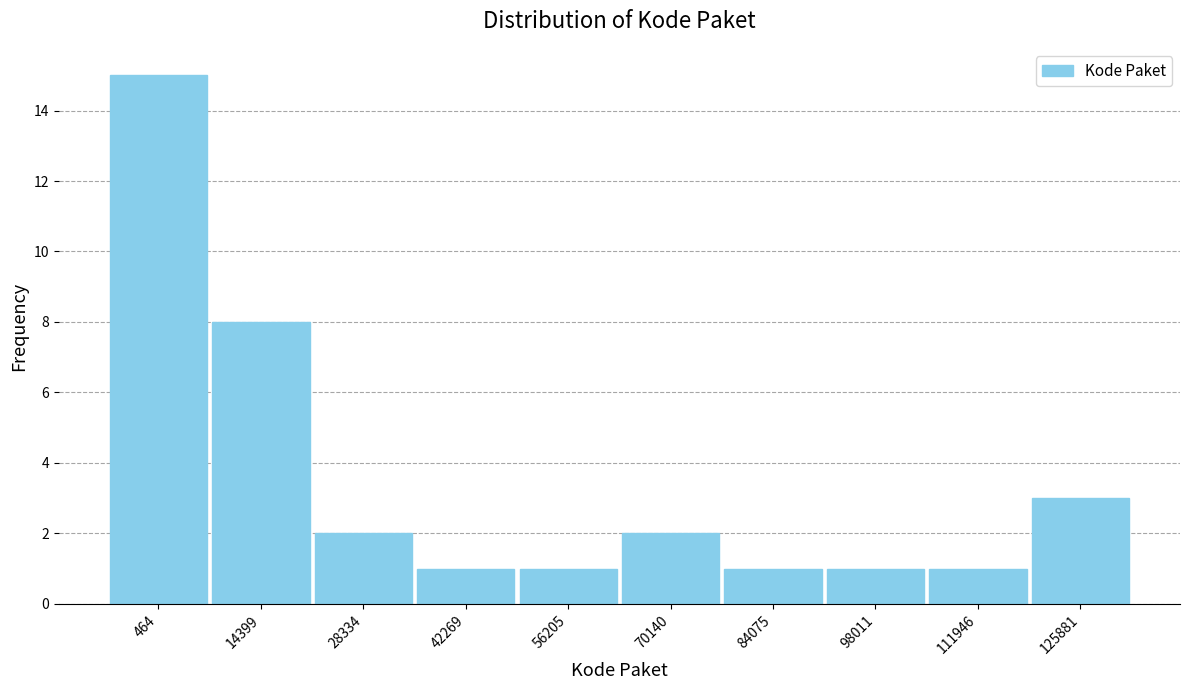

Reading left to right, extract all data points from this chart.

464=15	14399=8	28334=2	42269=1	56205=1	70140=2	84075=1	98011=1	111946=1	125881=3